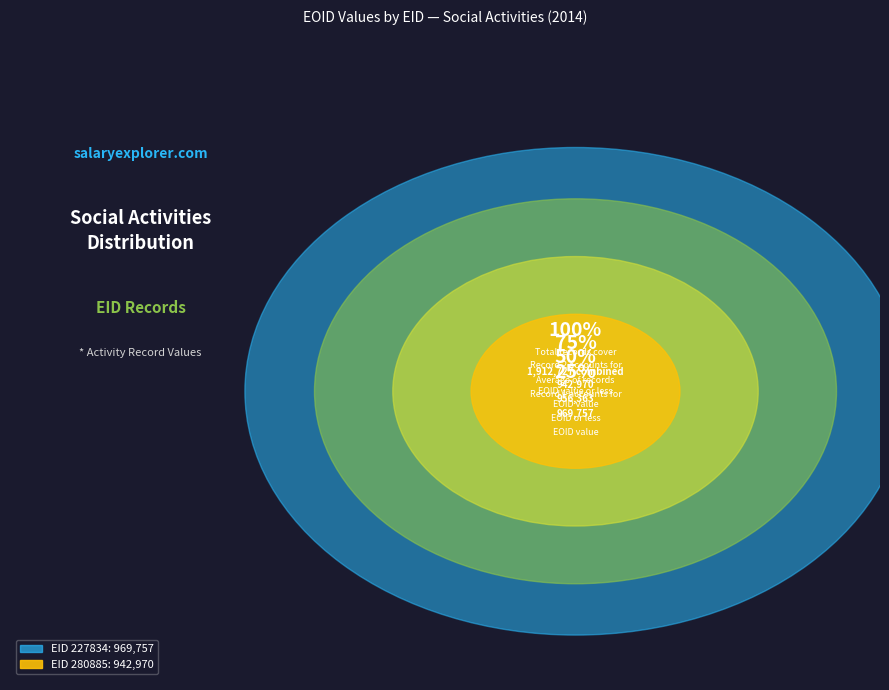

True or false: 280885 accounts for 49% of the total.

True